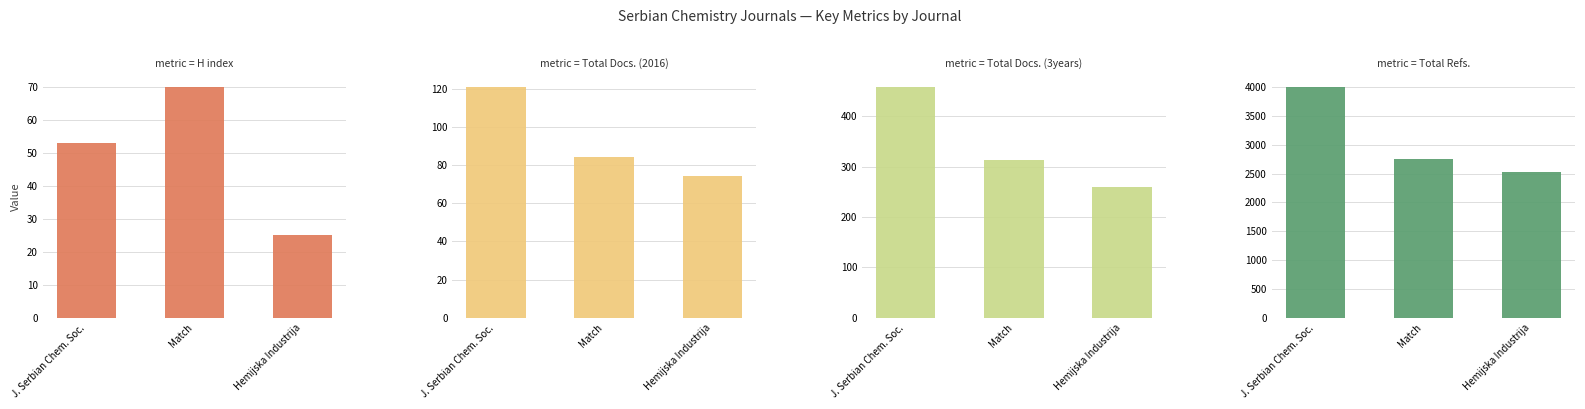

What position from the right is Hemijska Industrija?

1